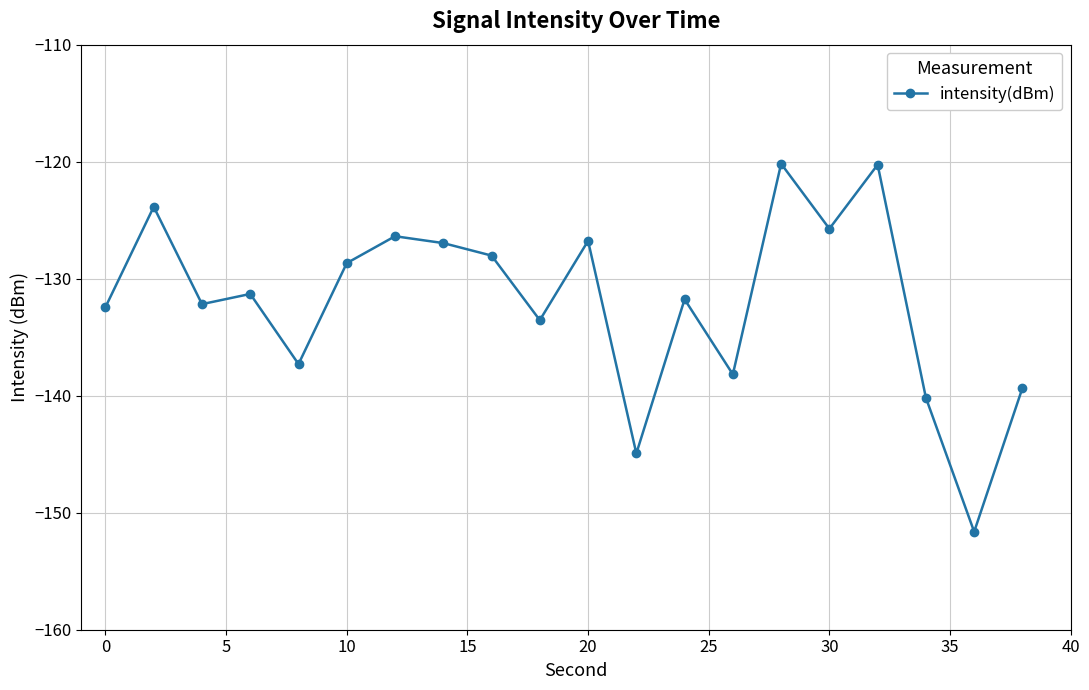

What is the difference between the maximum and minimum values?

31.5